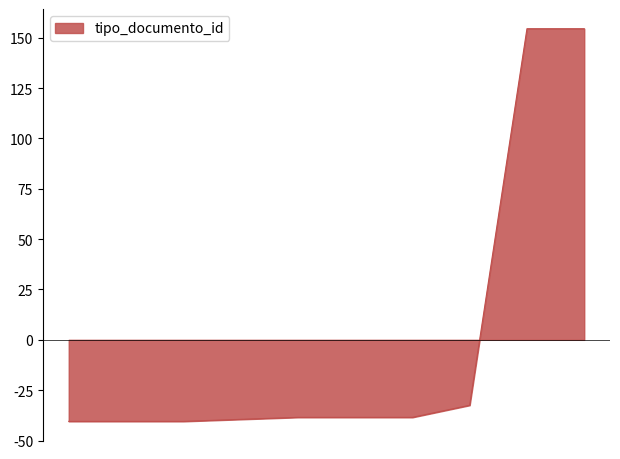

What is the maximum value shown in the chart?

154.5